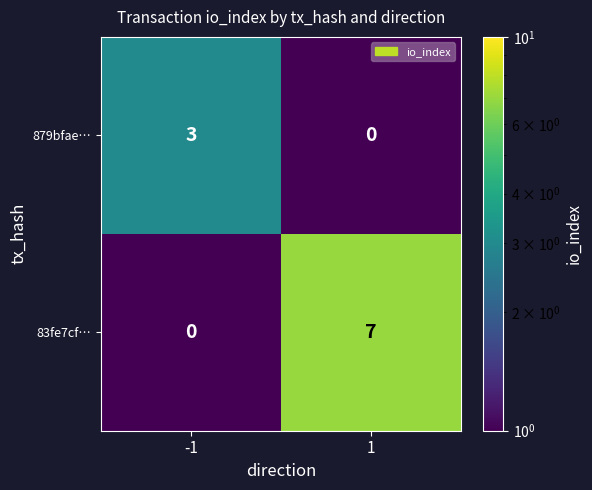

At which category is the sum across all series the highest?

1